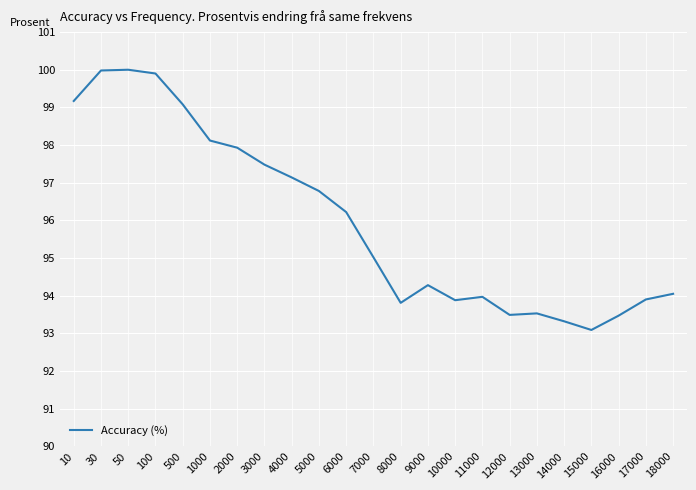

The value at 5000 is 143.2. True or false?

False